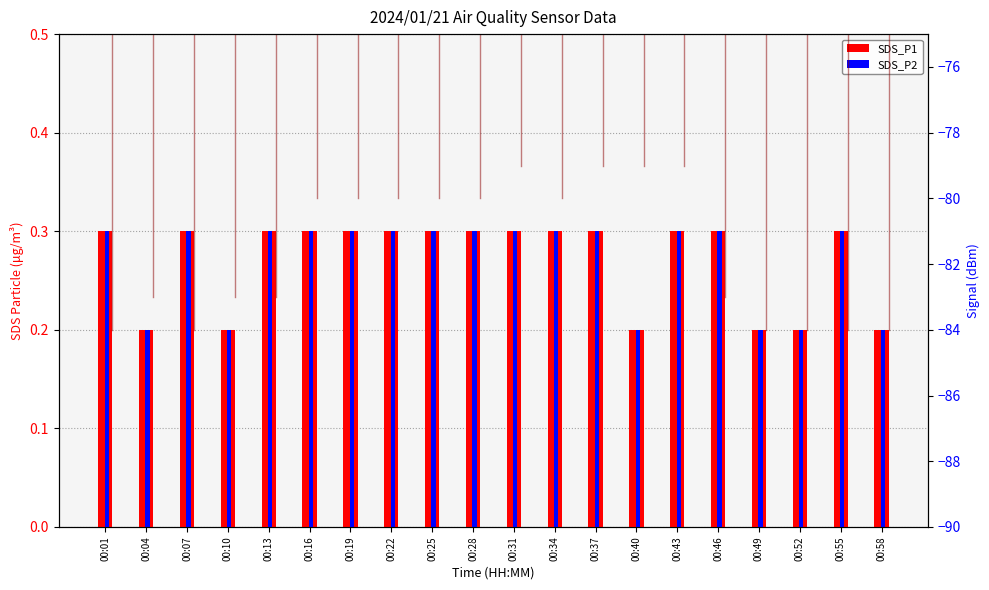

Between 00:25 and 00:28, which is larger?

00:25